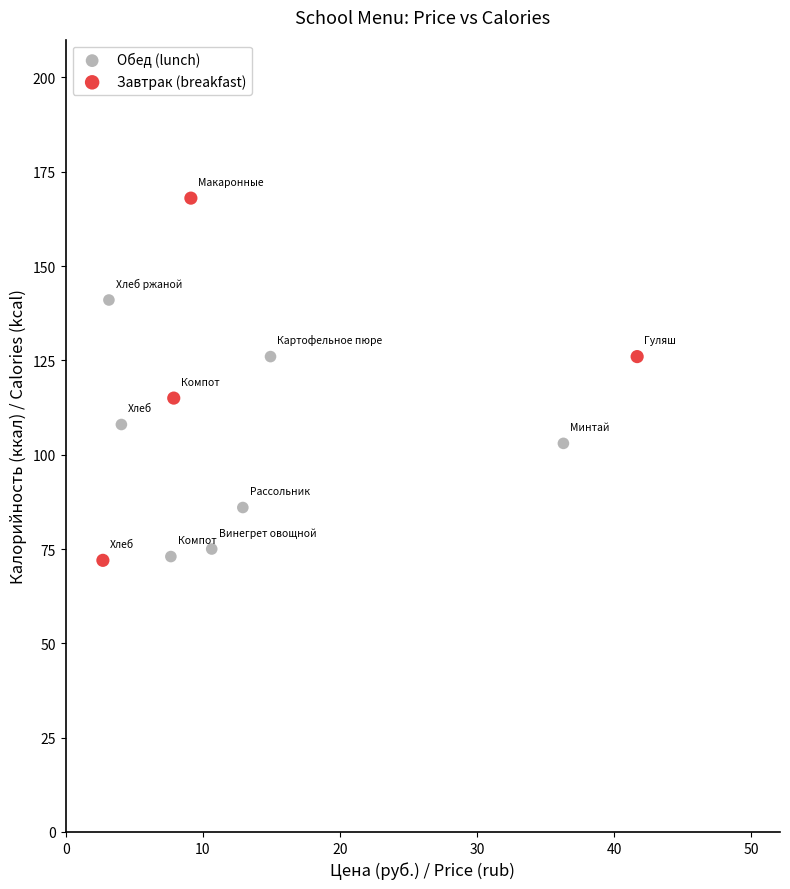

Which series has the widest spread of Y values?

Завтрак (breakfast)